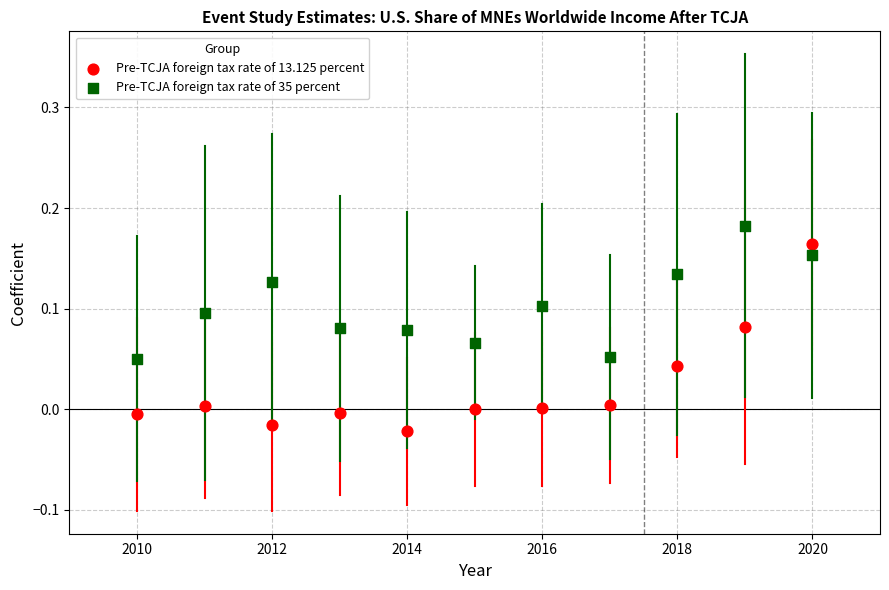

Which series reaches the minimum Y coordinate?

Pre-TCJA foreign tax rate of 13.125 percent